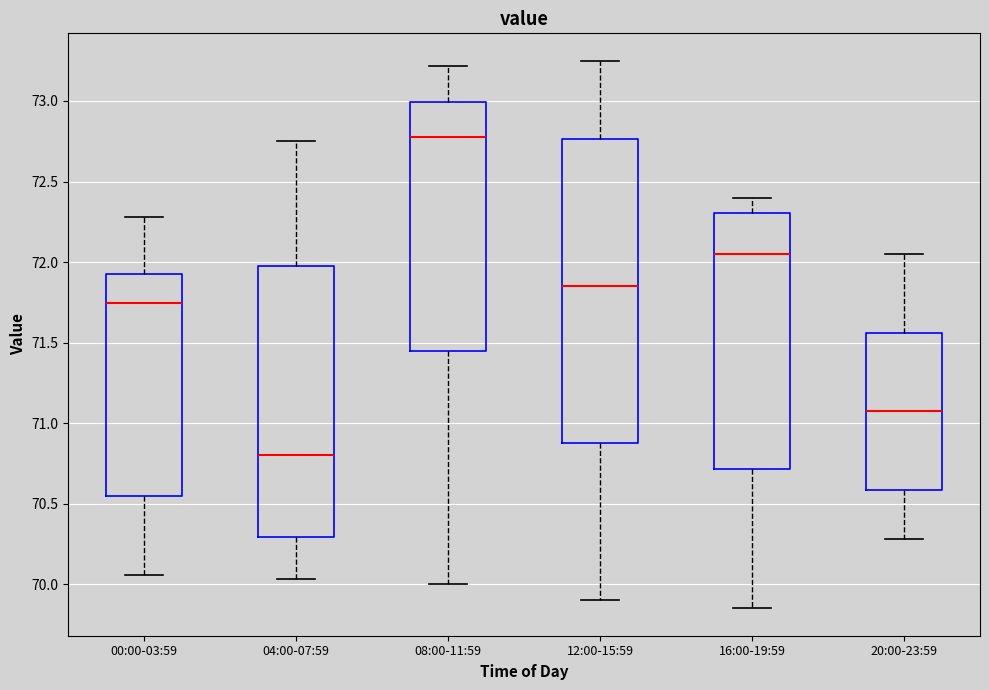

Reading left to right, transcribe this box plot: for each box, give where its median line is, the range the box spans, and where its two whiskers end, as read against the y-axis. The values are not printed on the chart, so give them approximately, as read against the axis.

00:00-03:59: median 71.75, box 70.55 to 71.95, whiskers 70.05 to 72.30
04:00-07:59: median 70.80, box 70.30 to 72.00, whiskers 70.05 to 72.75
08:00-11:59: median 72.80, box 71.45 to 73.00, whiskers 70.00 to 73.20
12:00-15:59: median 71.85, box 70.90 to 72.75, whiskers 69.90 to 73.25
16:00-19:59: median 72.05, box 70.70 to 72.30, whiskers 69.85 to 72.40
20:00-23:59: median 71.10, box 70.60 to 71.55, whiskers 70.30 to 72.05